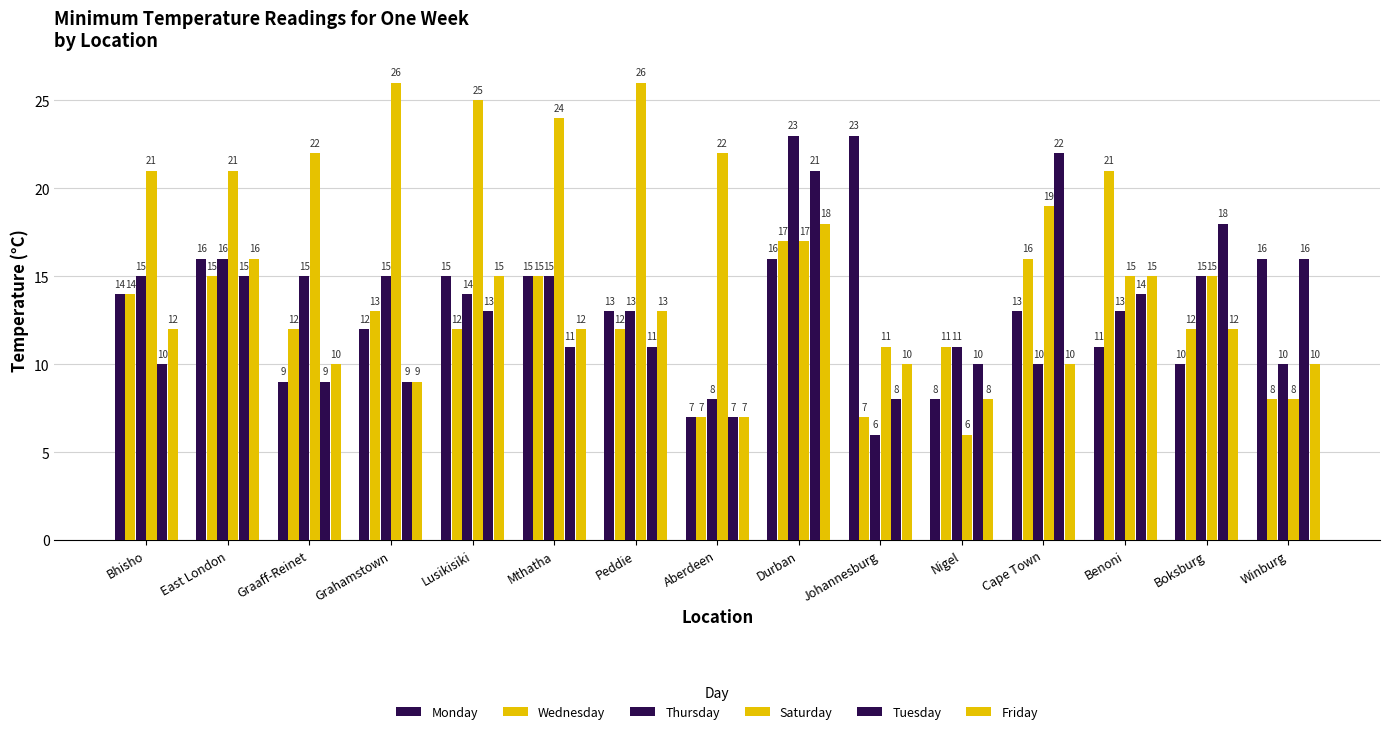

How many groups of bars are there?

15